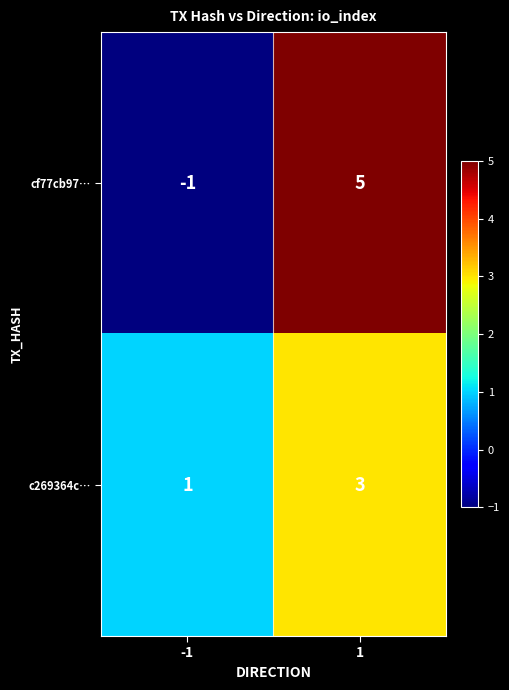

Between -1 and 1, which series saw the biggest shift?

cf77cb97…